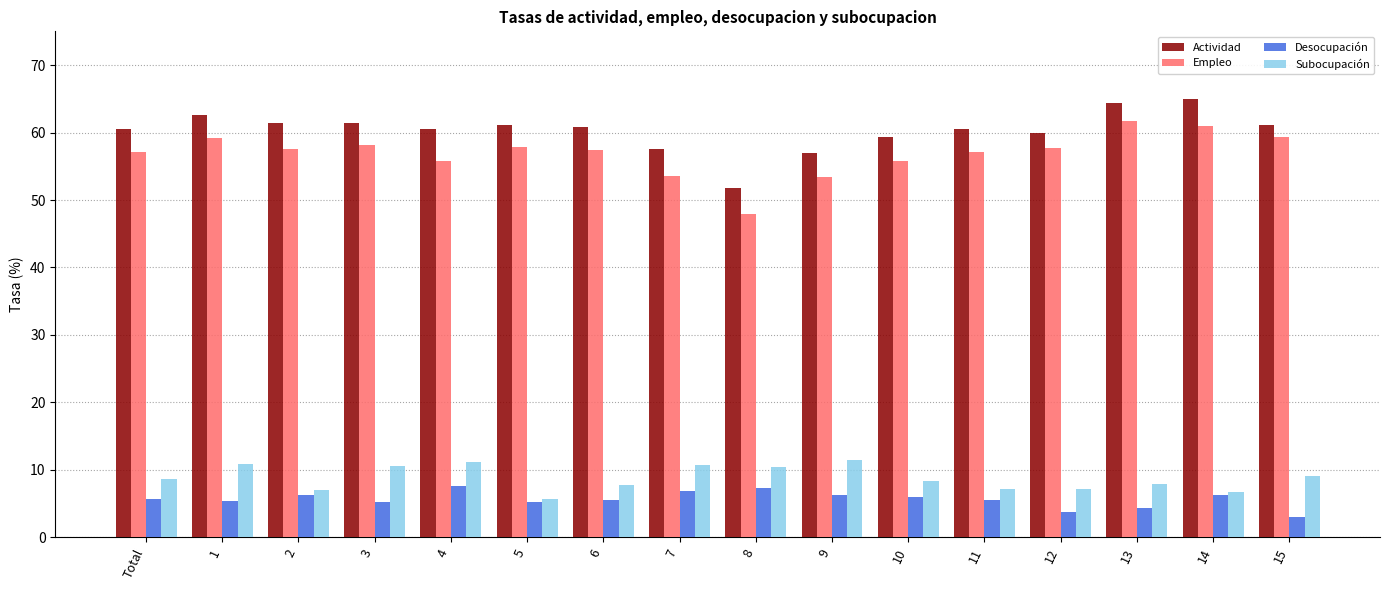

What is the smallest value displayed?

3.0